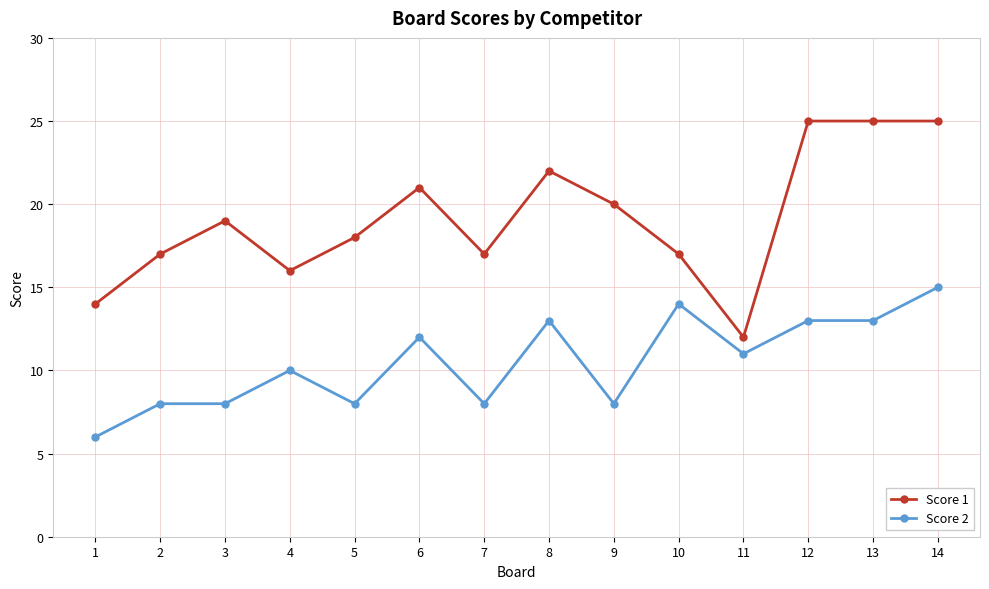

How many lines are shown in the chart?

2